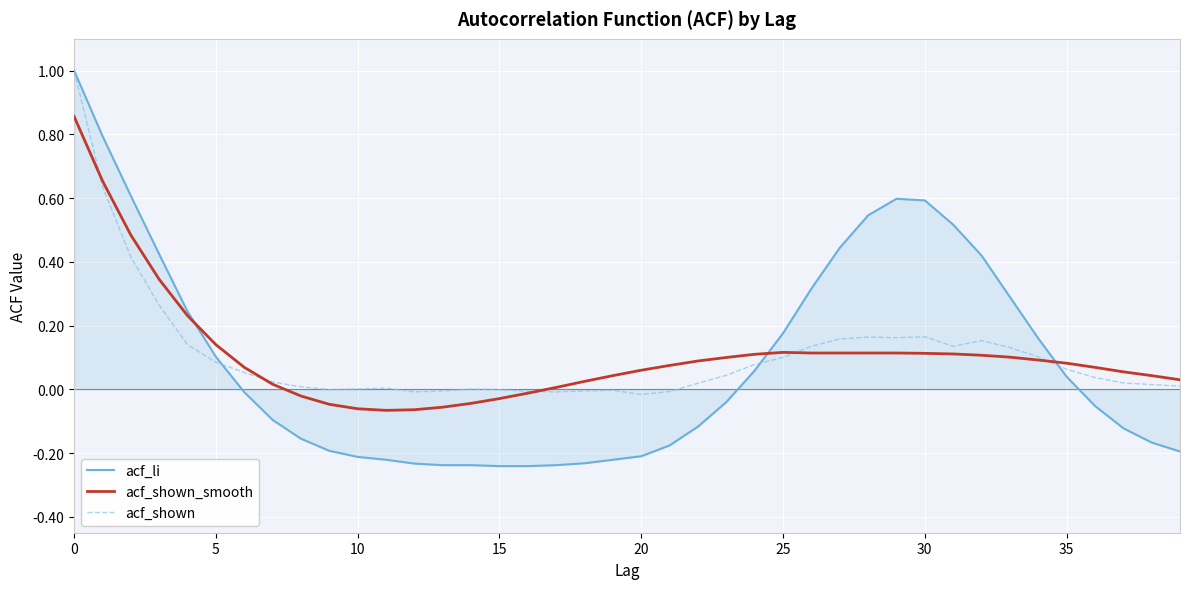

What is the maximum value shown in the chart?

1.0